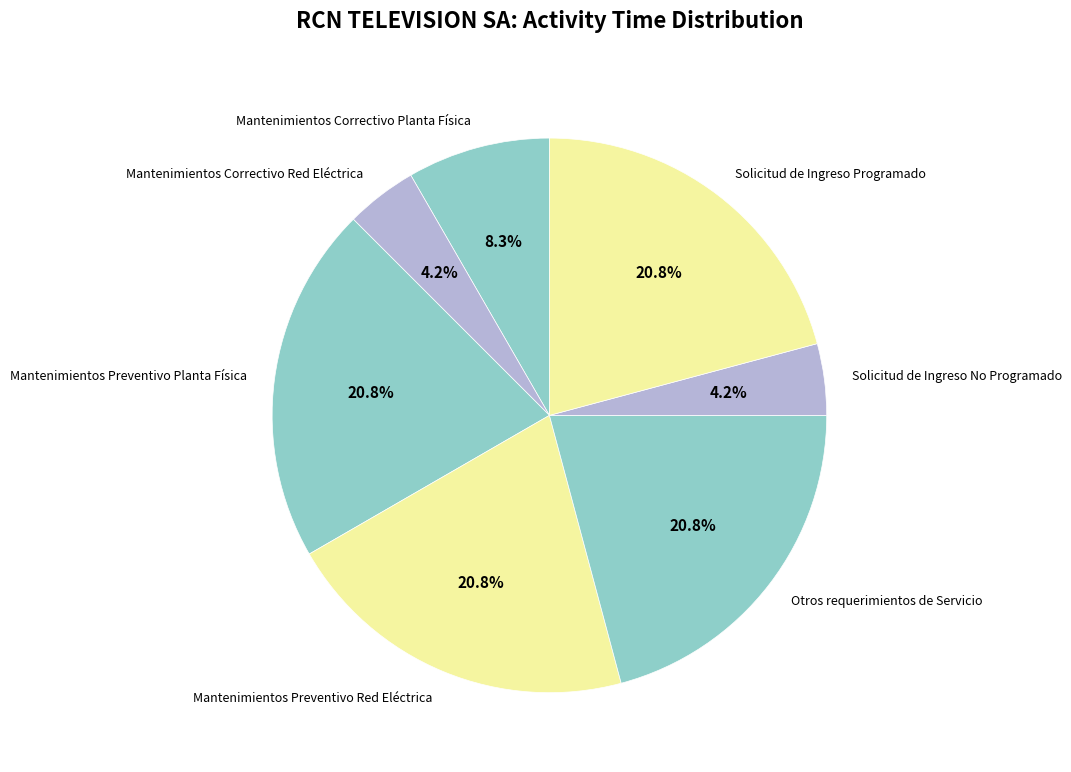

Combined, do Mantenimientos Correctivo Red Eléctrica and Solicitud de Ingreso Programado account for over 50%?

No